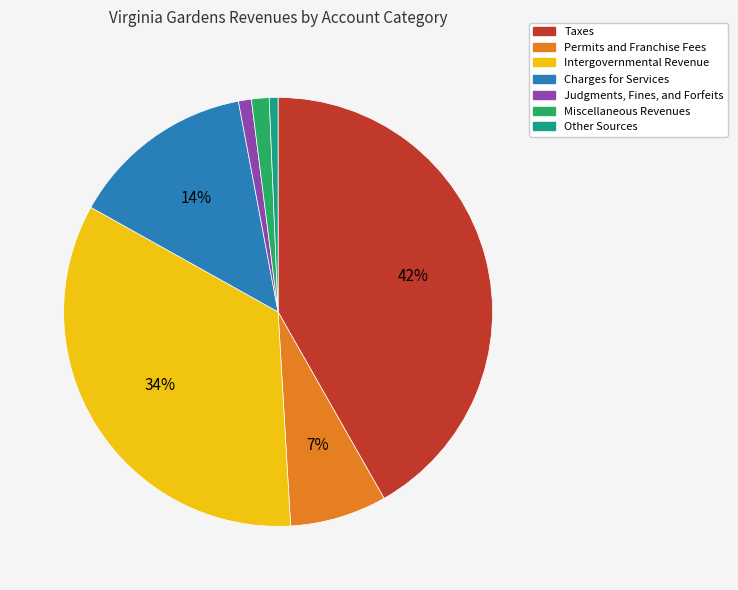

To the nearest percent, what percentage of the pie is Other Sources?

1%